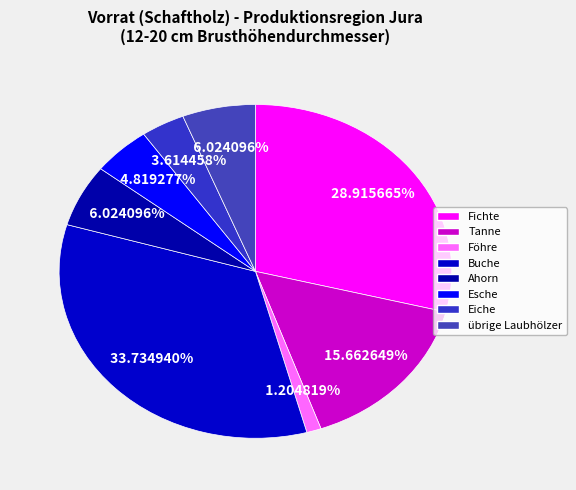

Which category has the biggest portion of the pie?

Buche